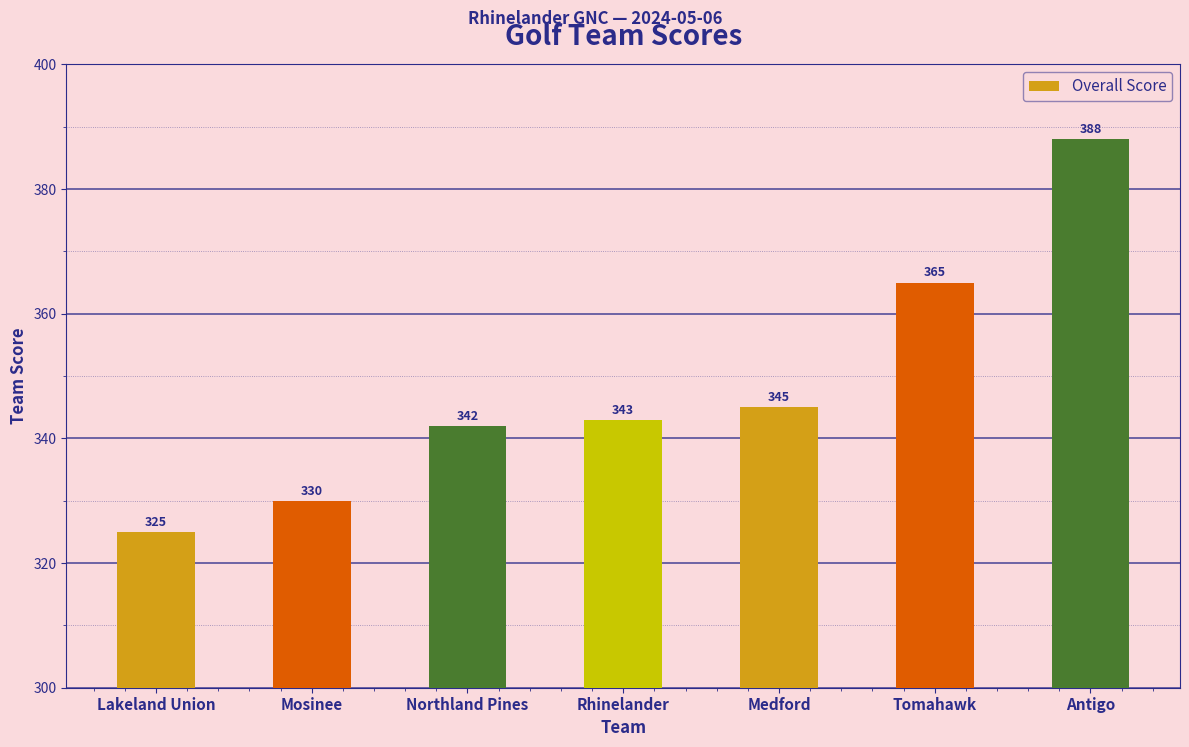

What is the minimum value shown in the chart?

325